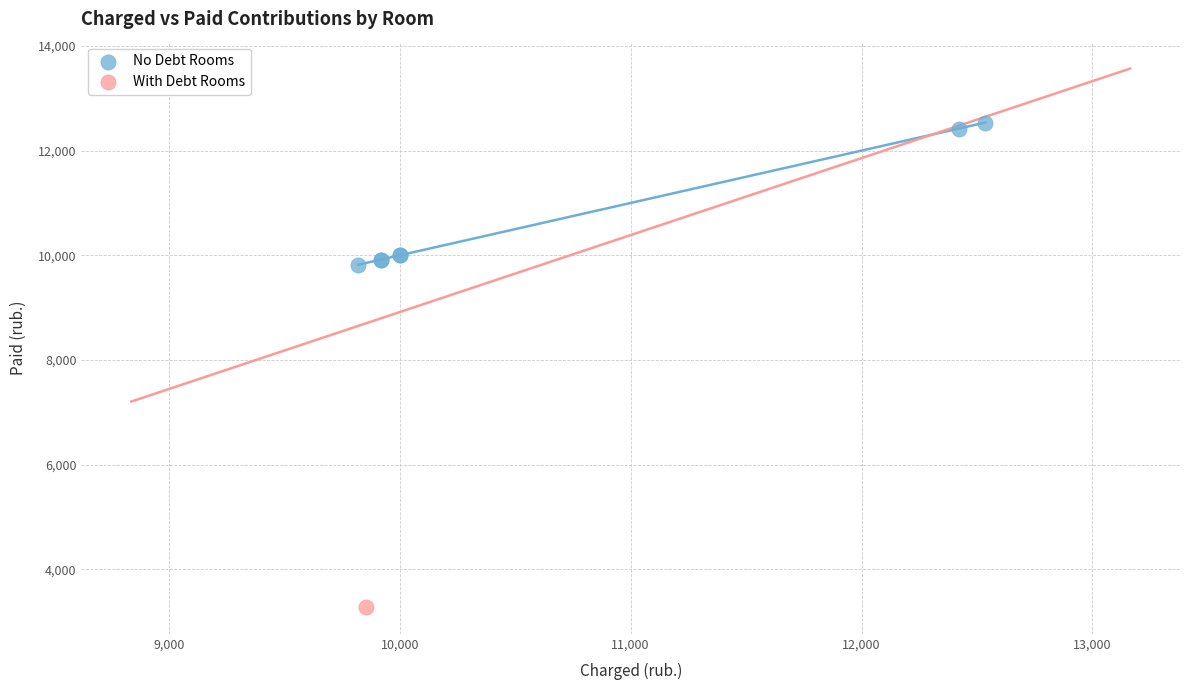

What are all the series names shown in the legend?

No Debt Rooms, With Debt Rooms